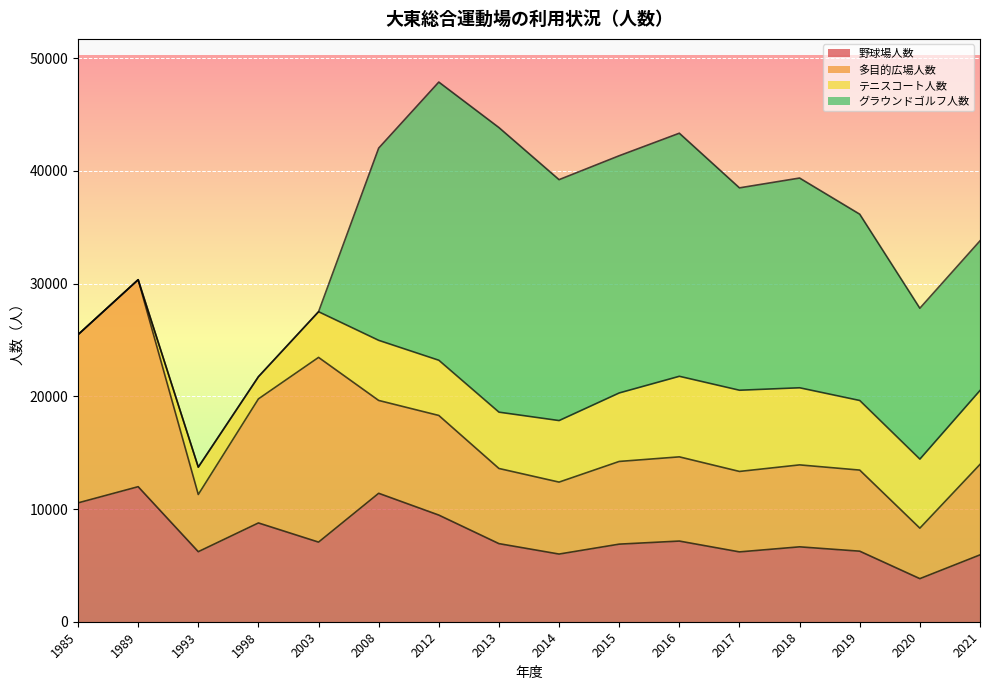

Reading right to left, extract all data points from this chart.

野球場人数: 5931	3823	6259	6645	6196	7157	6884	6004	6929	9462	11396	7064	8765	6215	11981	10544
多目的広場人数: 8028	4479	7195	7271	7138	7471	7337	6384	6668	8839	8237	16389	11006	5074	18364	14927
テニスコート人数: 6559	6125	6175	6841	7205	7148	6077	5460	4997	4898	5332	4051	1967	2428	0	0
グラウンドゴルフ人数: 13278	13388	16530	18609	17956	21567	21047	21375	25251	24682	17057	0	0	0	0	0